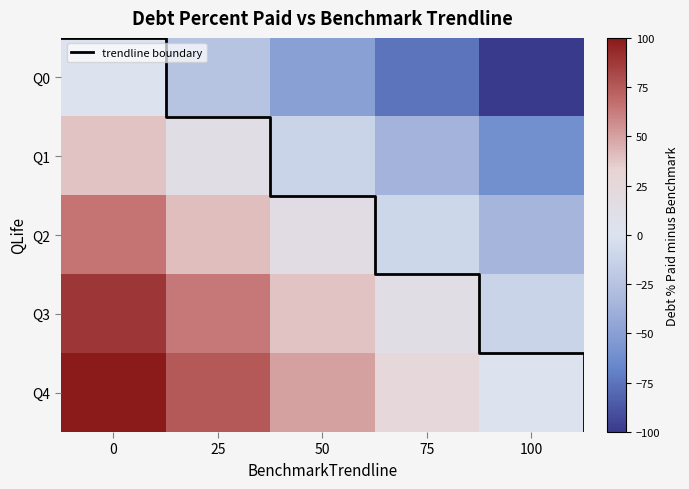

Rank the series at 50 from highest to lowest value.

Q4, Q3, Q2, Q1, Q0